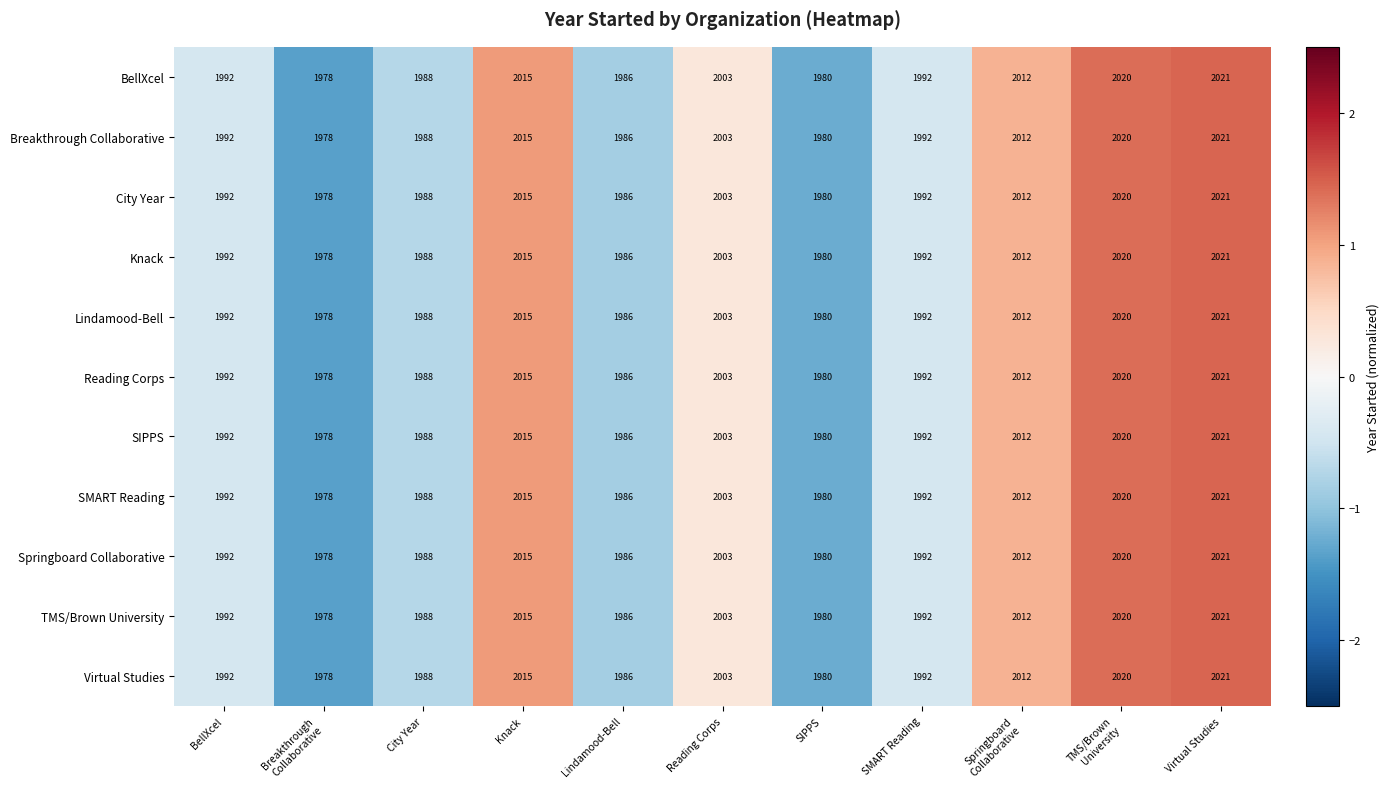

How many values in the SMART Reading series are below 1992?

4